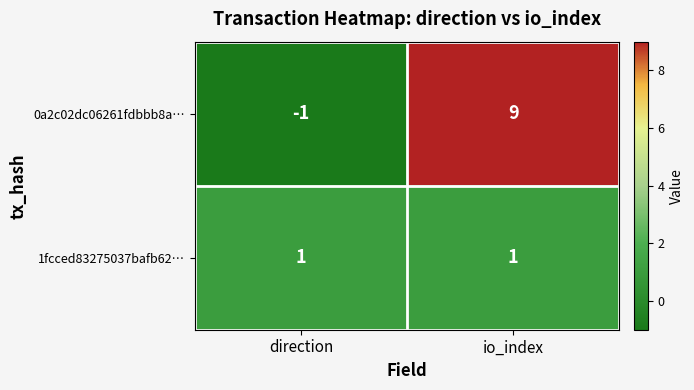

Count the number of data series in this chart.

2